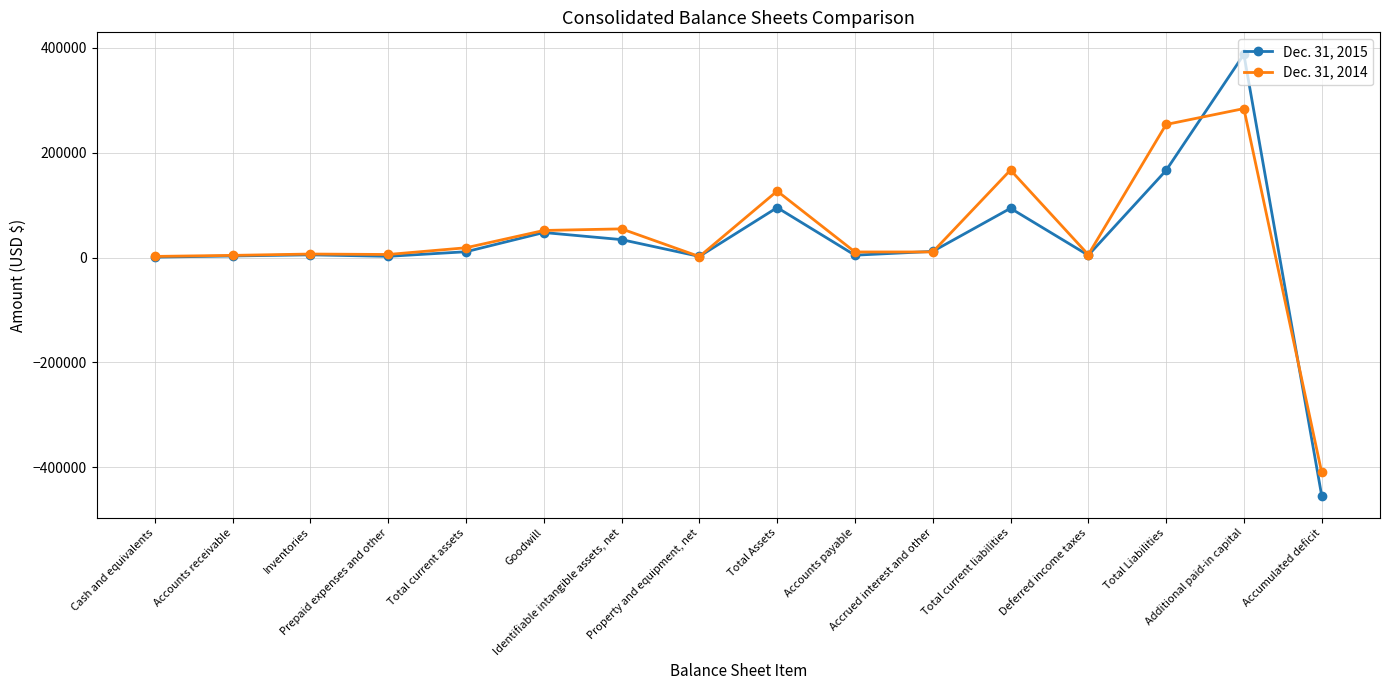

At how many categories does at least one series exceed 200730?

2